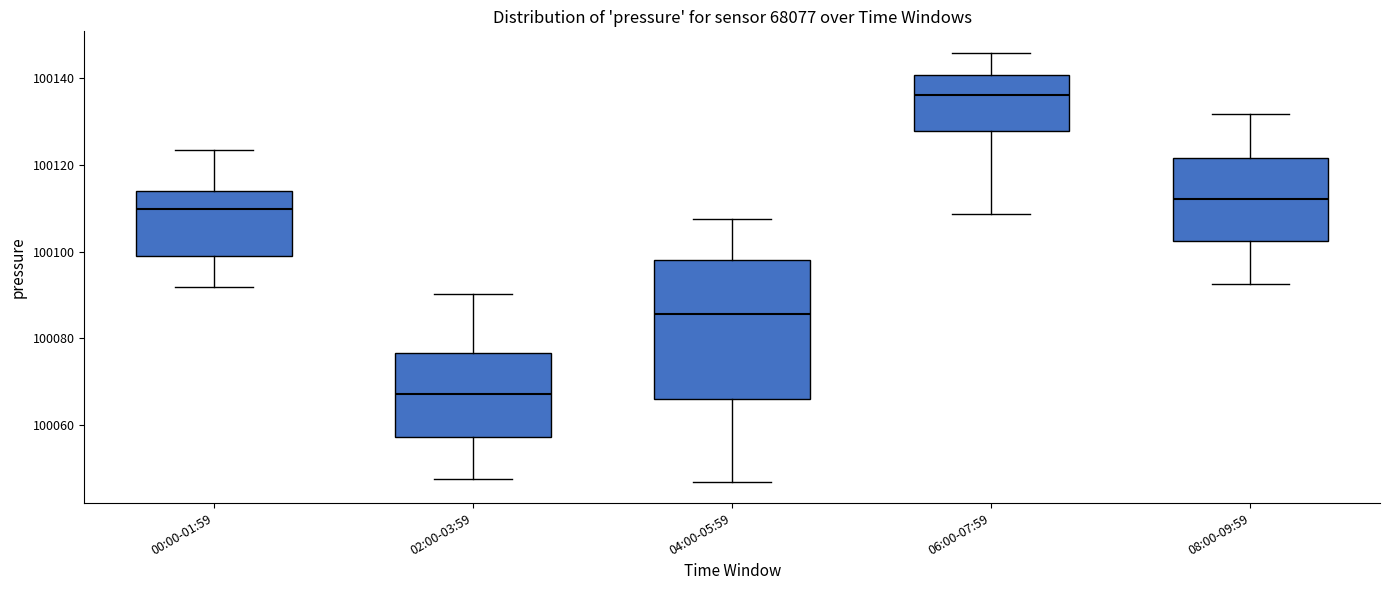

Where is the lower edge of the box for 02:00-03:59 on the y-axis? The values are not printed on the chart, so give them approximately, as read against the axis.

100058